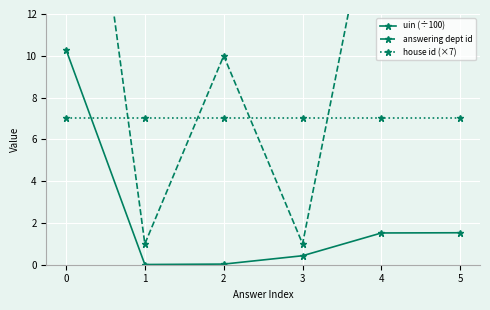

Is it true that house id (×7) equals 3.7 at 0?

False